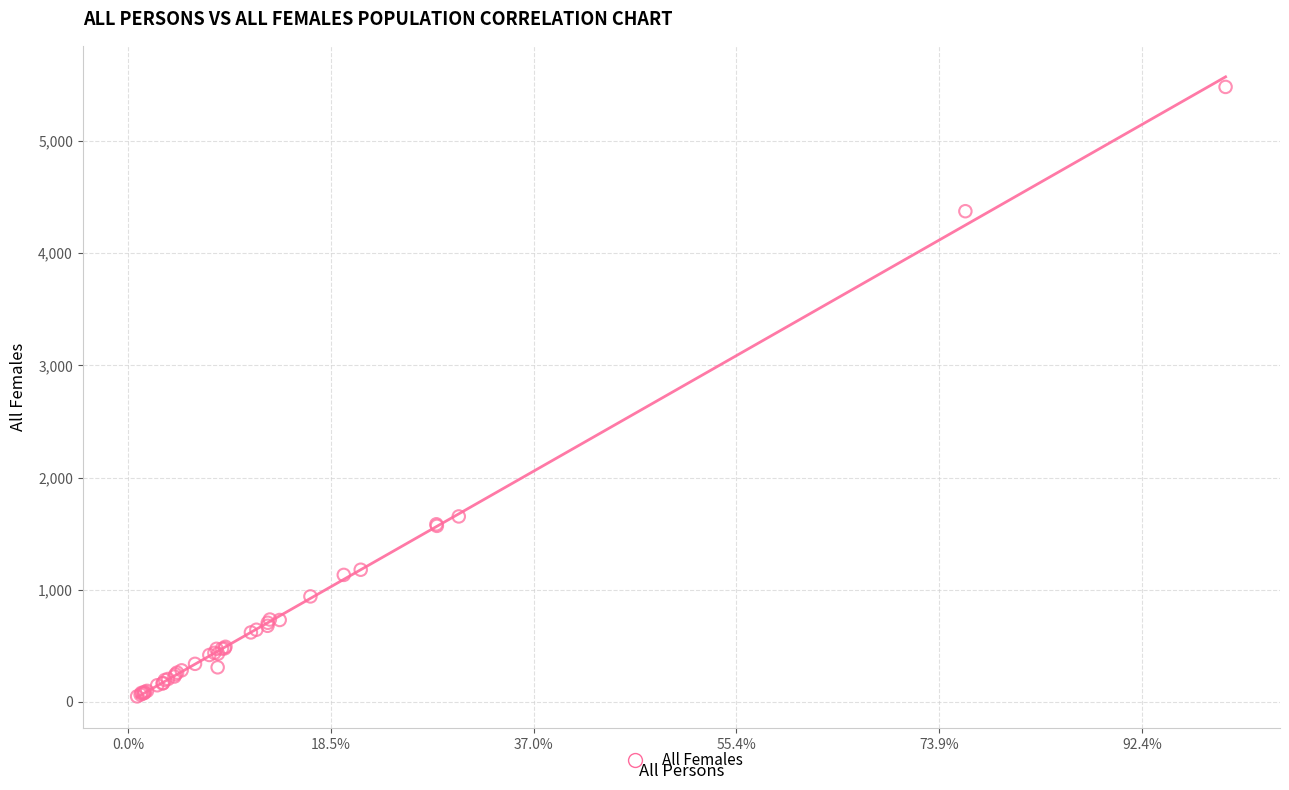

What Y value in the scatter plot is closest to 2765?

1653